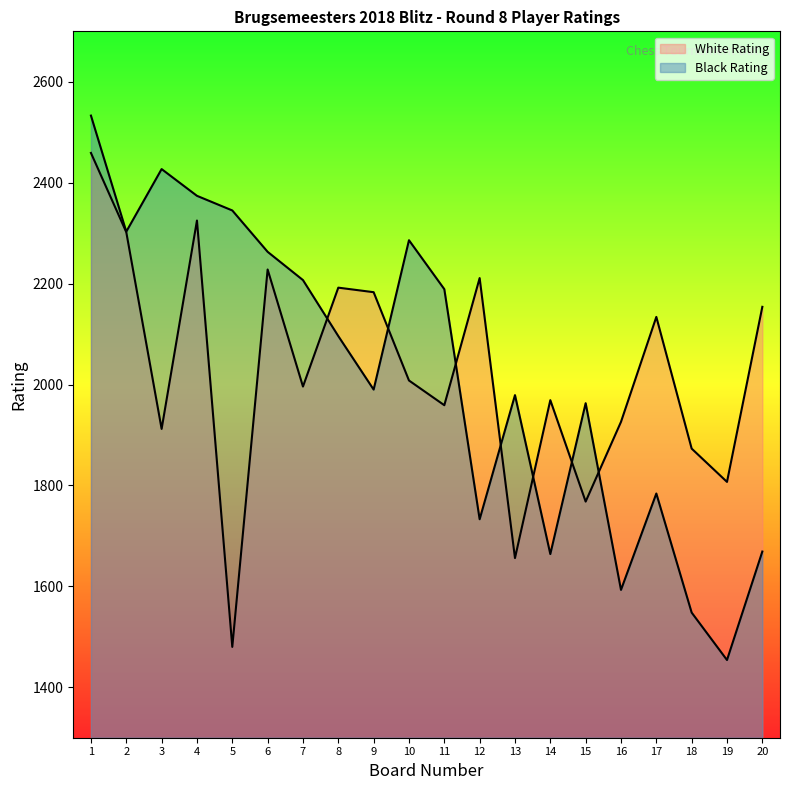

How many times do White Rating and Black Rating cross each other?

7